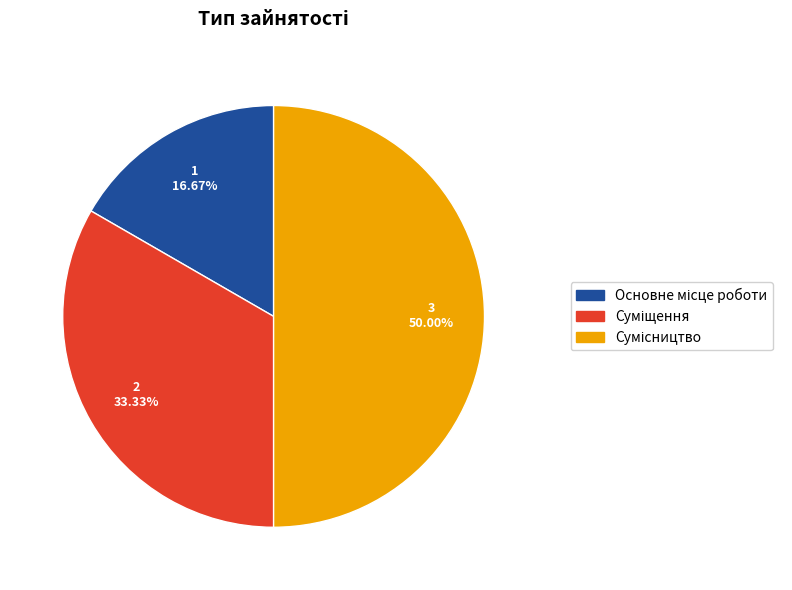

Is it true that Суміщення is 19% of the pie?

False